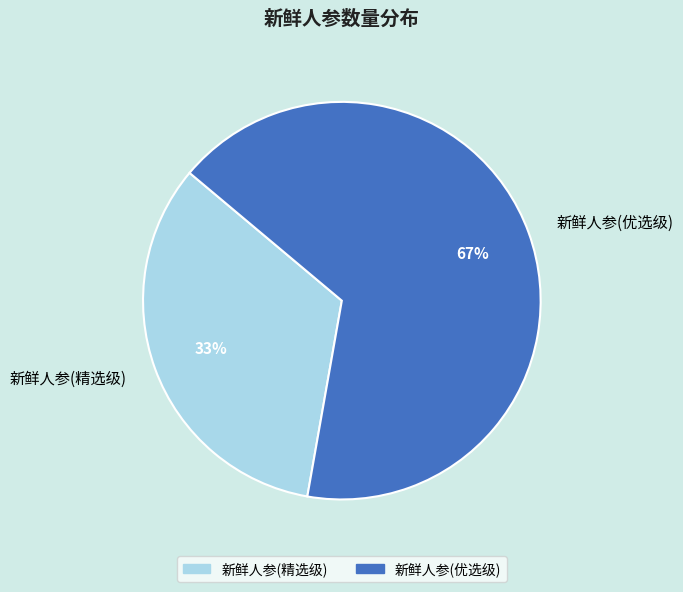

Does any single category account for the majority?

Yes